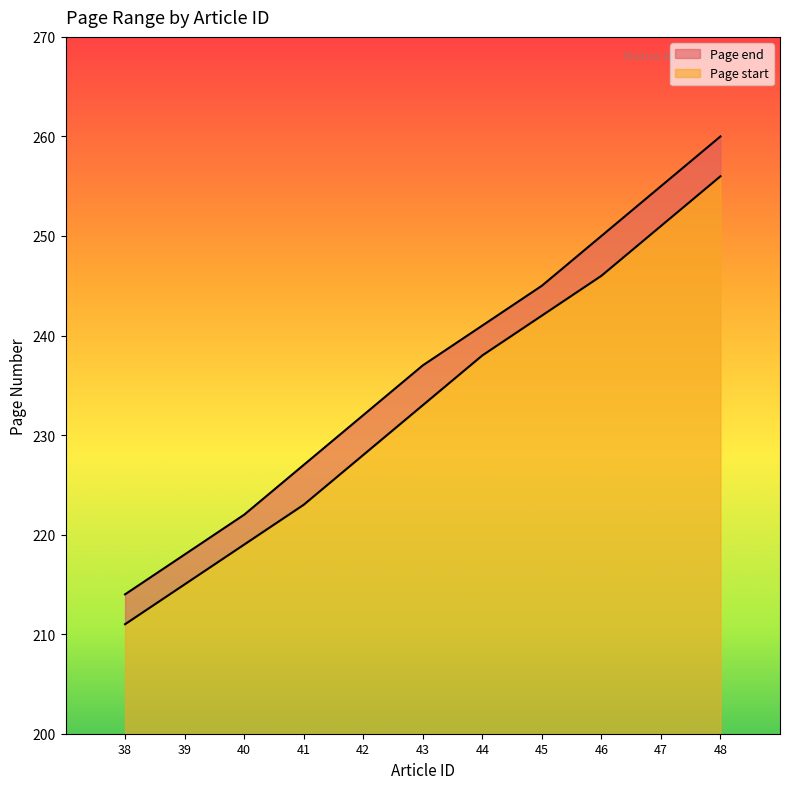

True or false: Page end and Page start cross at least once.

False